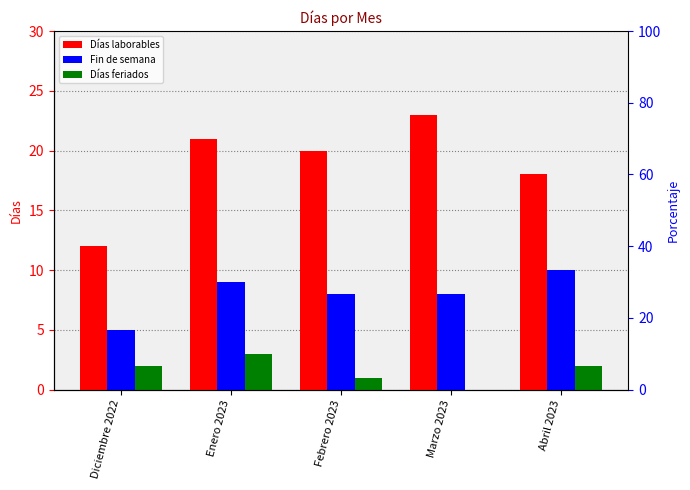

Reading left to right, list all the values displayed in this chart.

Días laborables: 12	21	20	23	18
Fin de semana: 5	9	8	8	10
Días feriados: 2	3	1	0	2